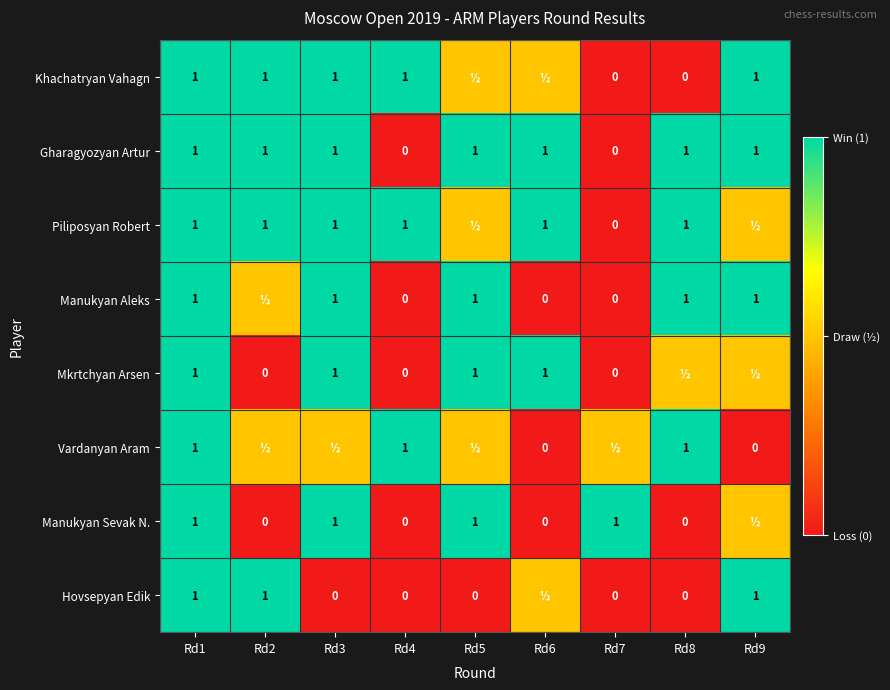

How many data points in Gharagyozyan Artur are less than 1?

2